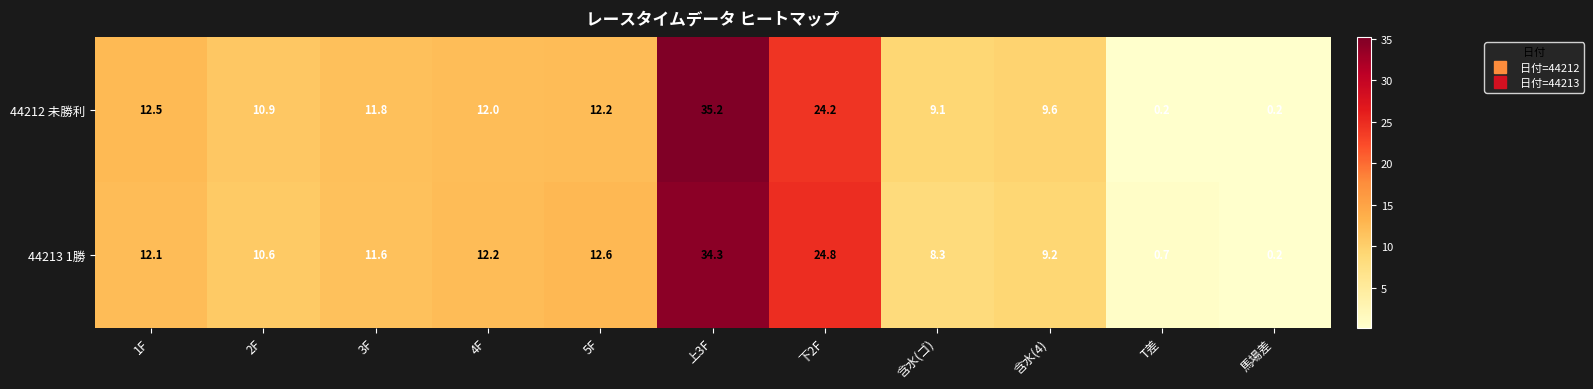

True or false: 44212 未勝利 has a value of 10.9 at 2F.

True